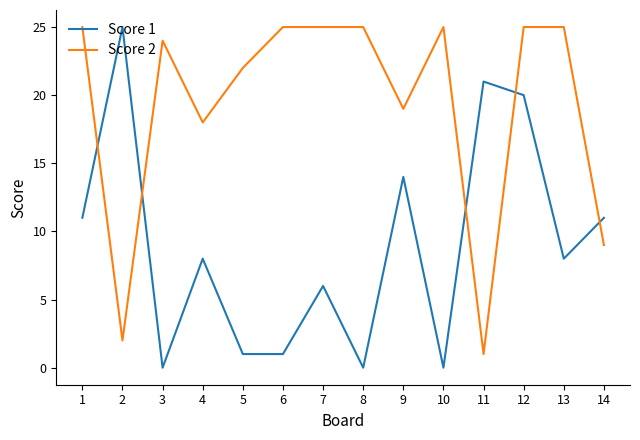

True or false: Score 2 has a value of 13 at 8.

False